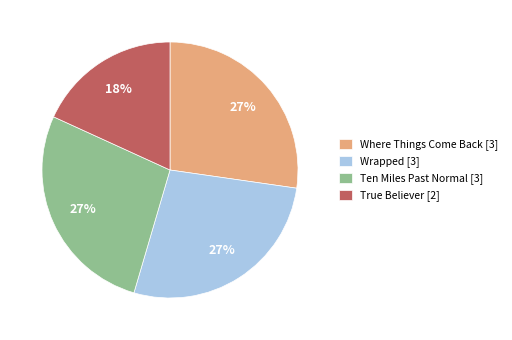

Approximately how many times larger is the value at True Believer compared to Wrapped?

0.7